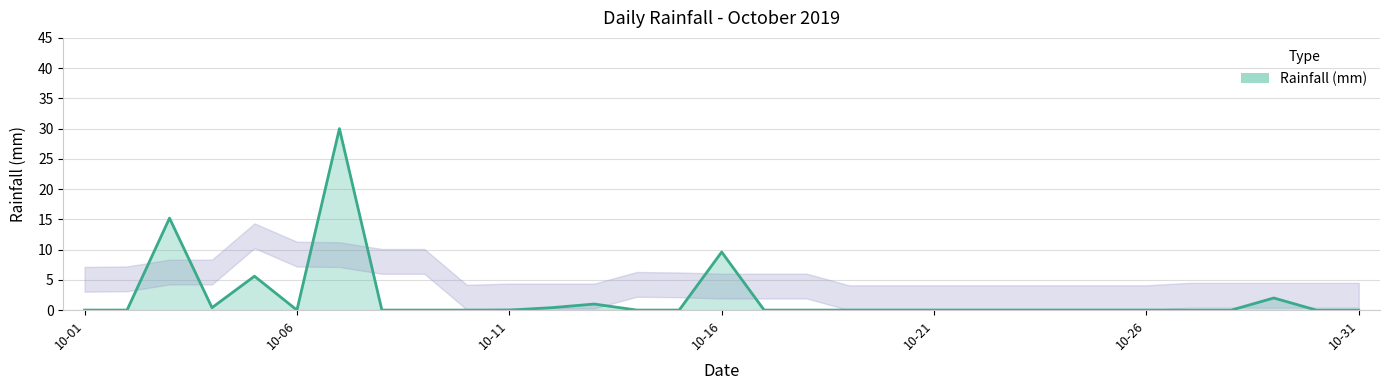

What is the greatest value displayed?

30.0